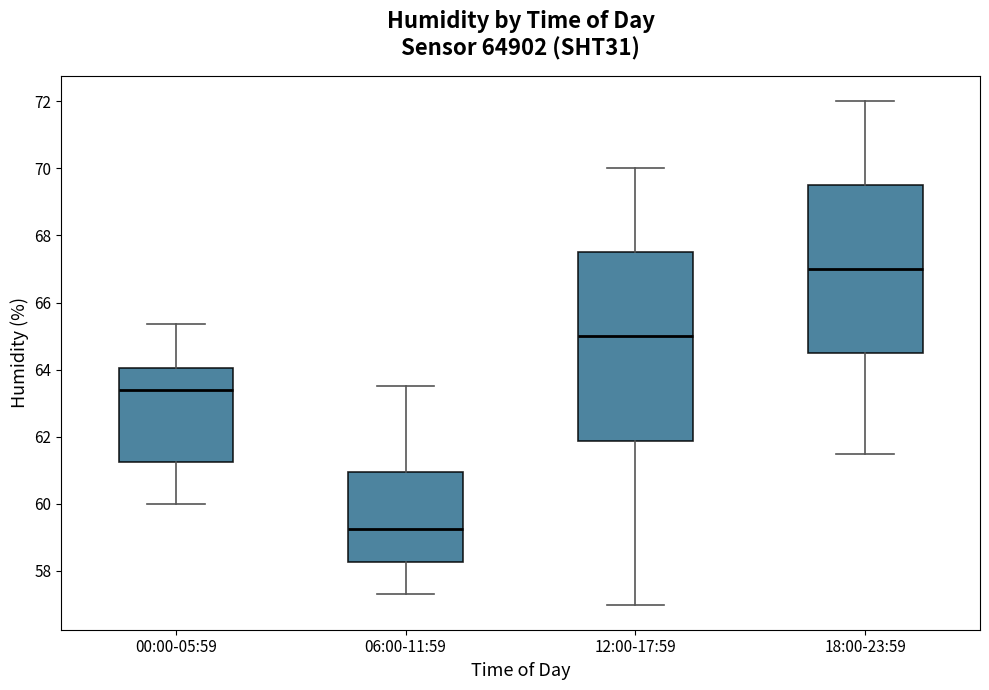

Where does the upper whisker of the box for 18:00-23:59 end on the y-axis? The values are not printed on the chart, so give them approximately, as read against the axis.

72.0